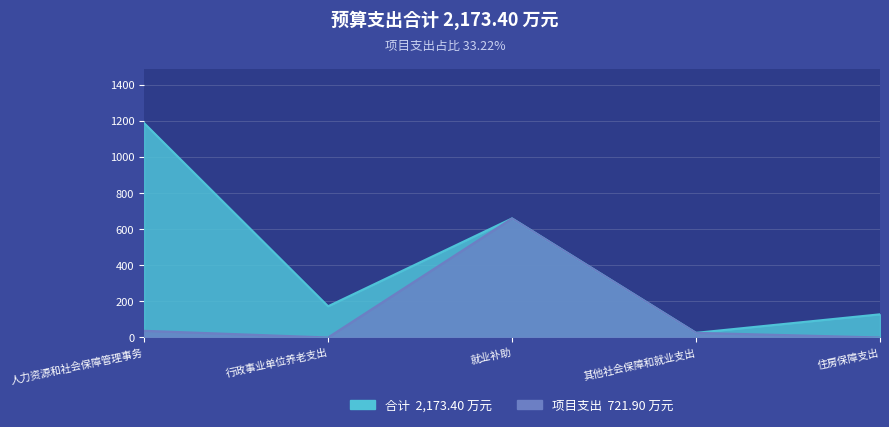

At how many categories does at least one series exceed 123?

4